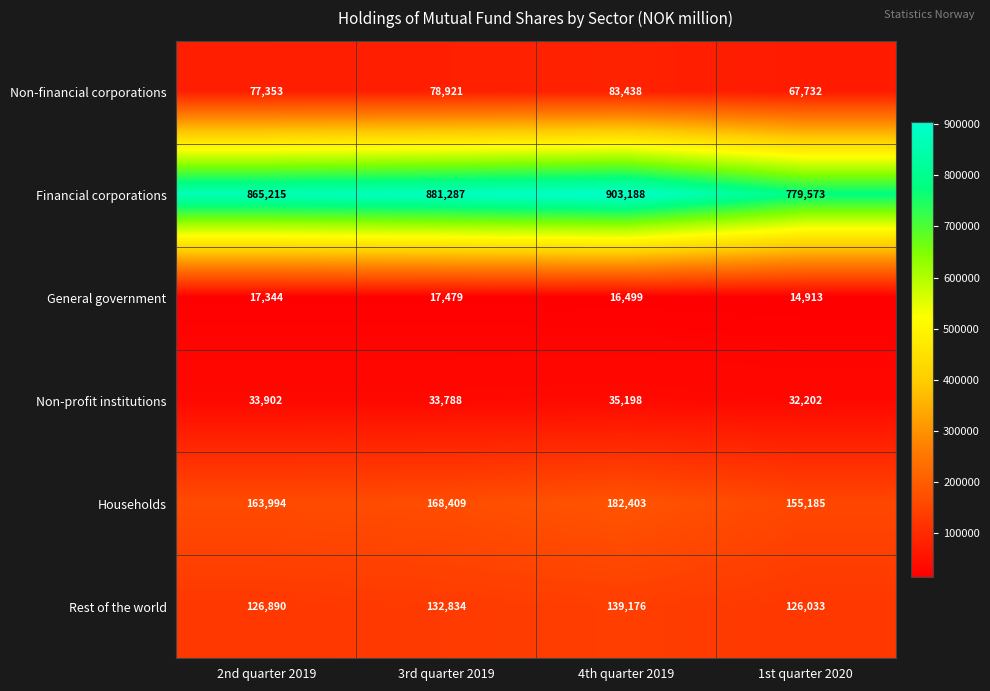

True or false: Rest of the world has a value of 185763 at 1st quarter 2020.

False